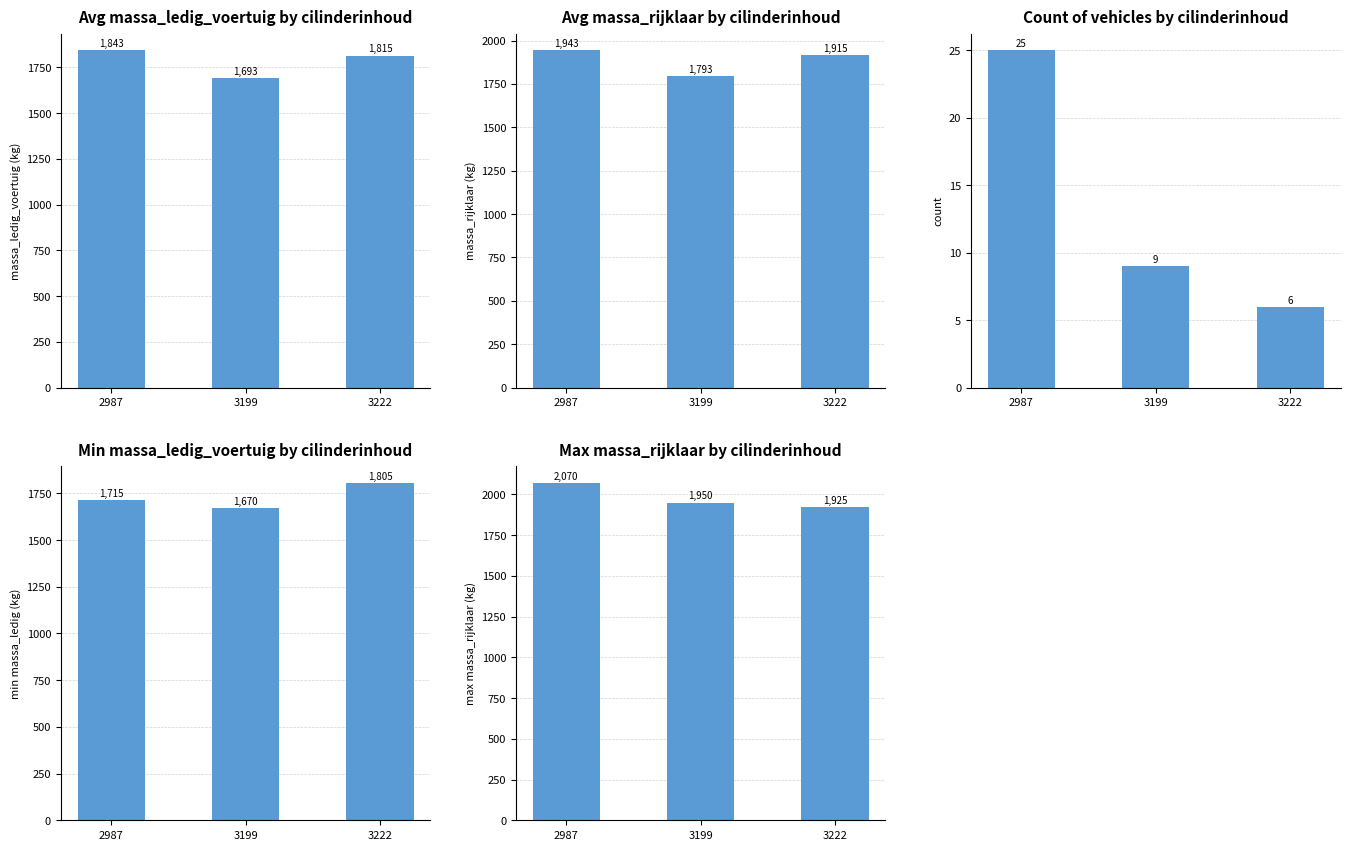

Is the value of min massa_ledig (kg) at 3222 greater than the value of max massa_rijklaar (kg) at 3222?

No